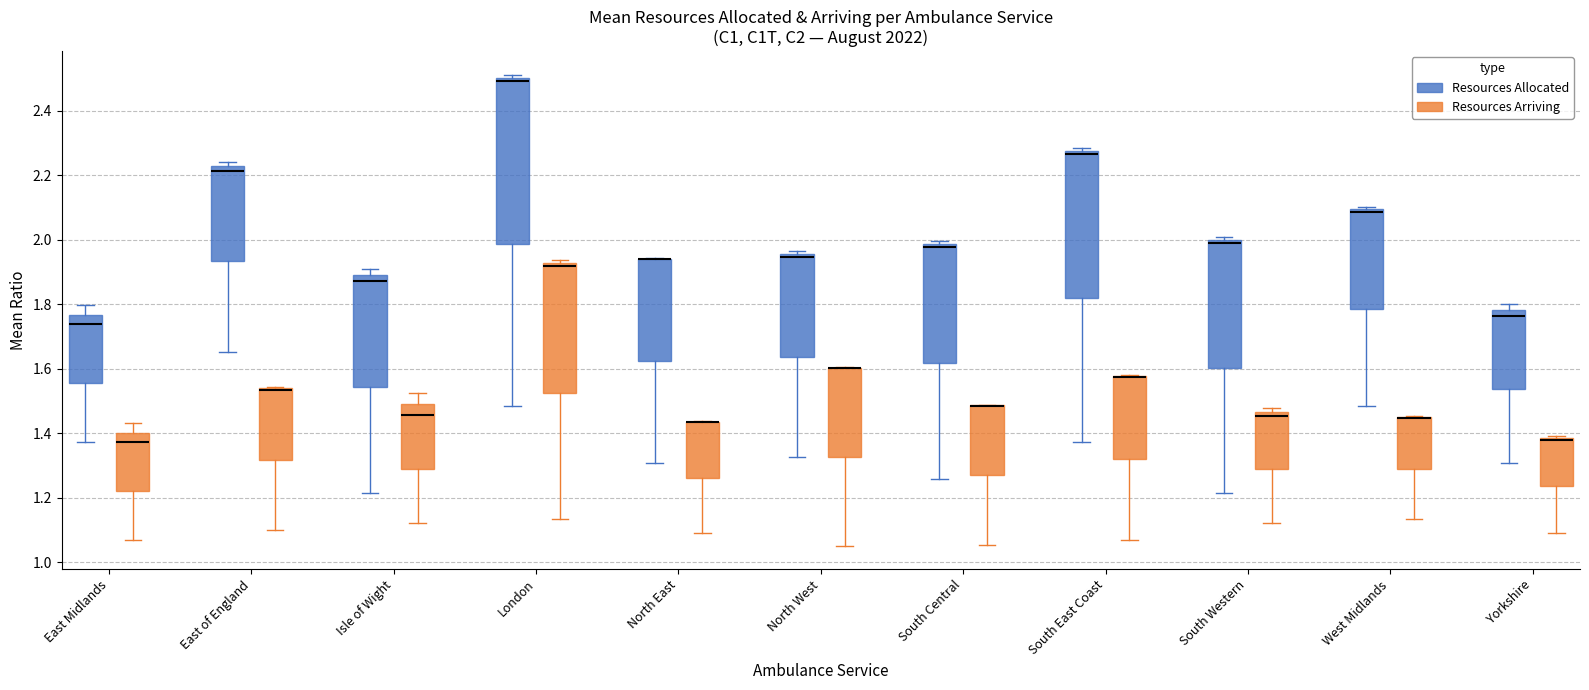

Which box is the tallest, from its lower edge to its upper edge?

London (Resources Allocated)